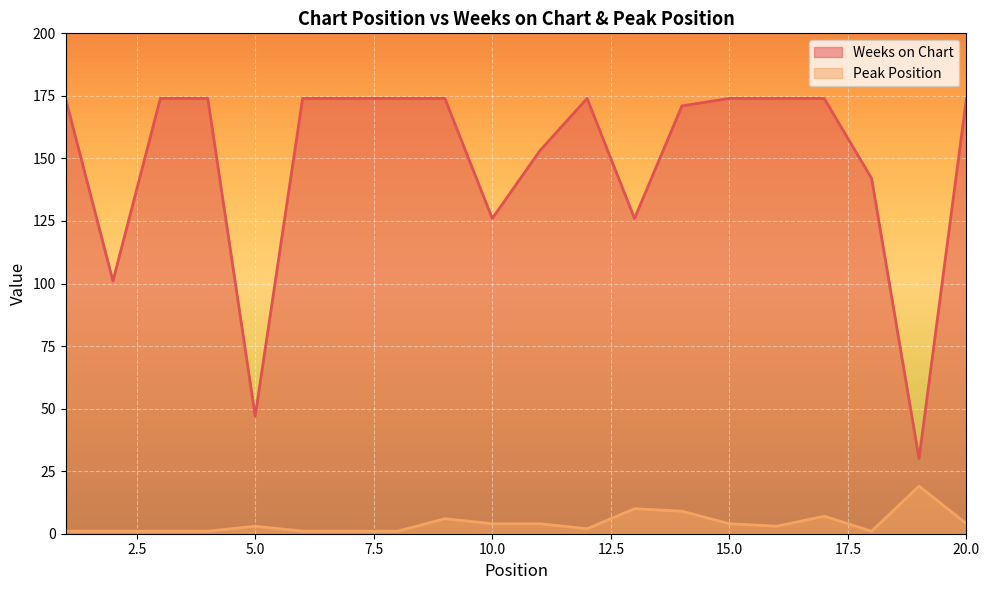

Which series has the widest spread of values?

Weeks on Chart